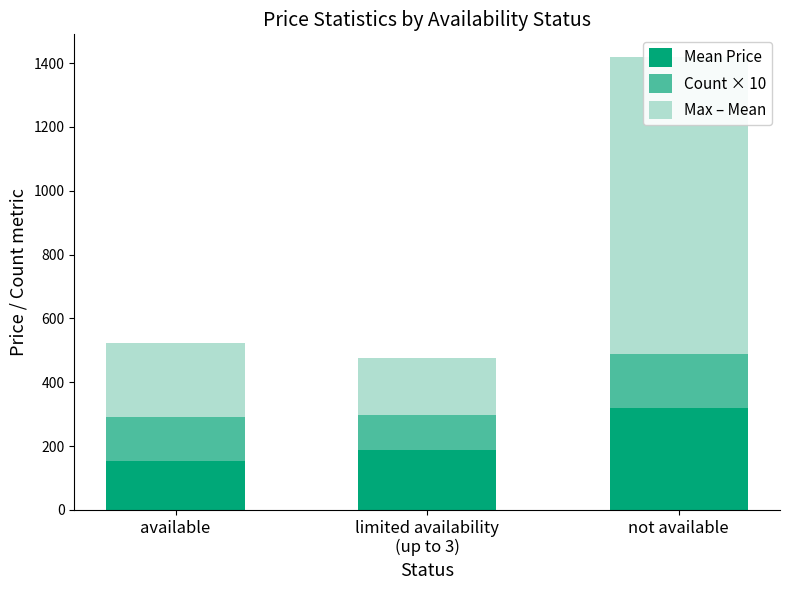

How many categories are shown in the chart?

3